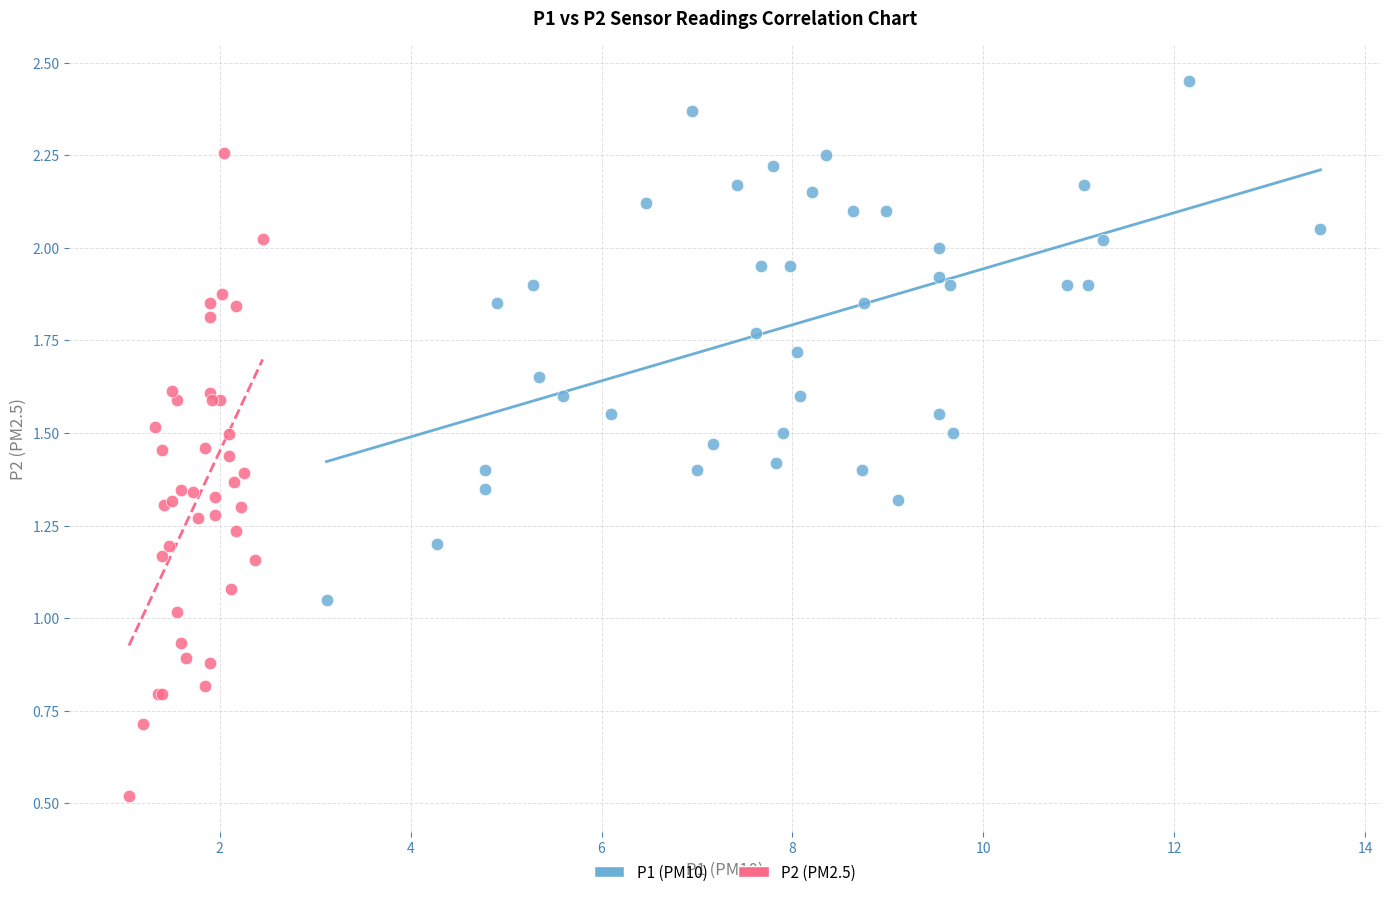

Which series reaches the minimum Y coordinate?

P2 (PM2.5)